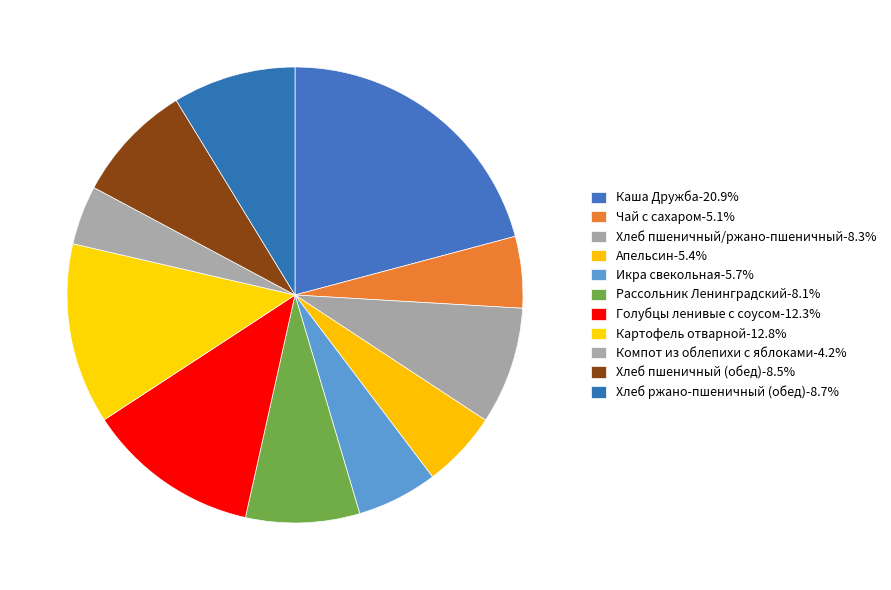

How many segments does this pie chart have?

11